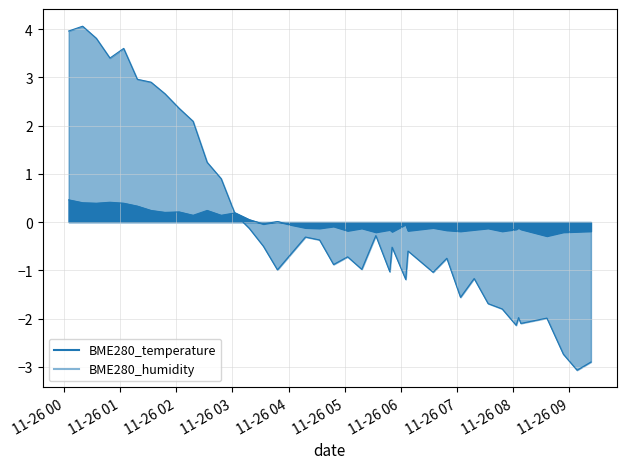

At which label is BME280_humidity closest to 0?

2022/11/26 03:17:55